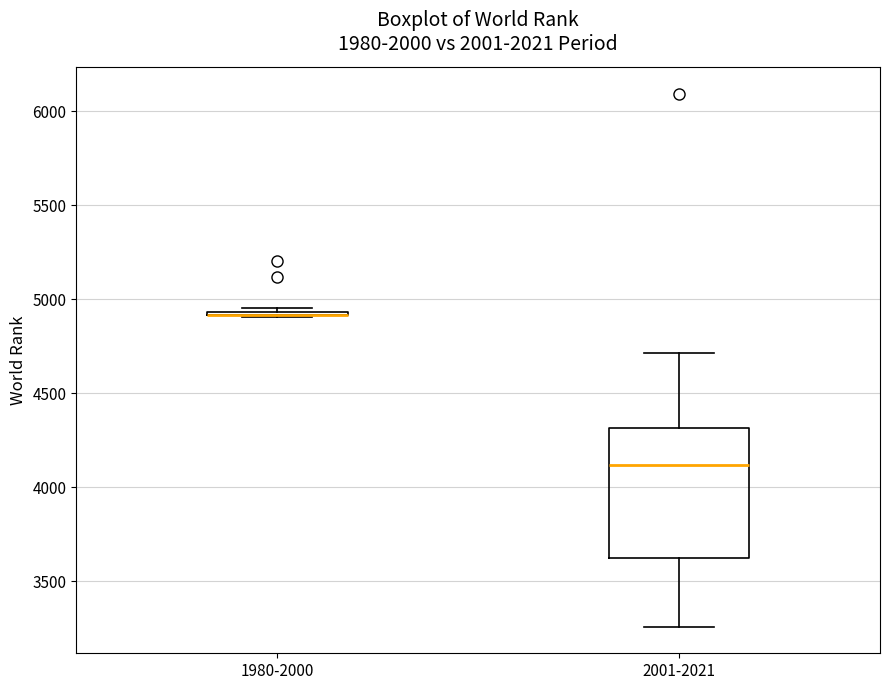

Where does the median line of the box for 2001-2021 sit on the y-axis? The values are not printed on the chart, so give them approximately, as read against the axis.

4100